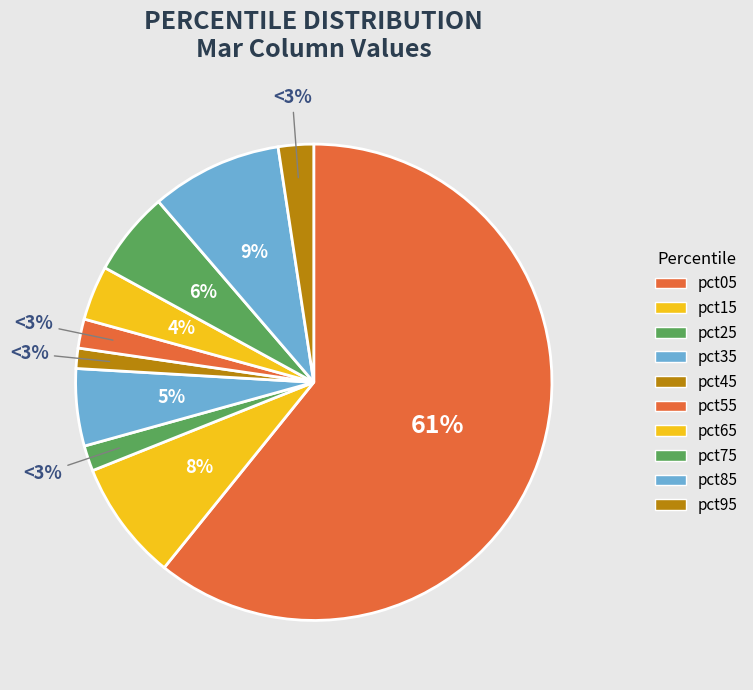

Combined, what portion of the pie is pct15 and pct35?

13.4%